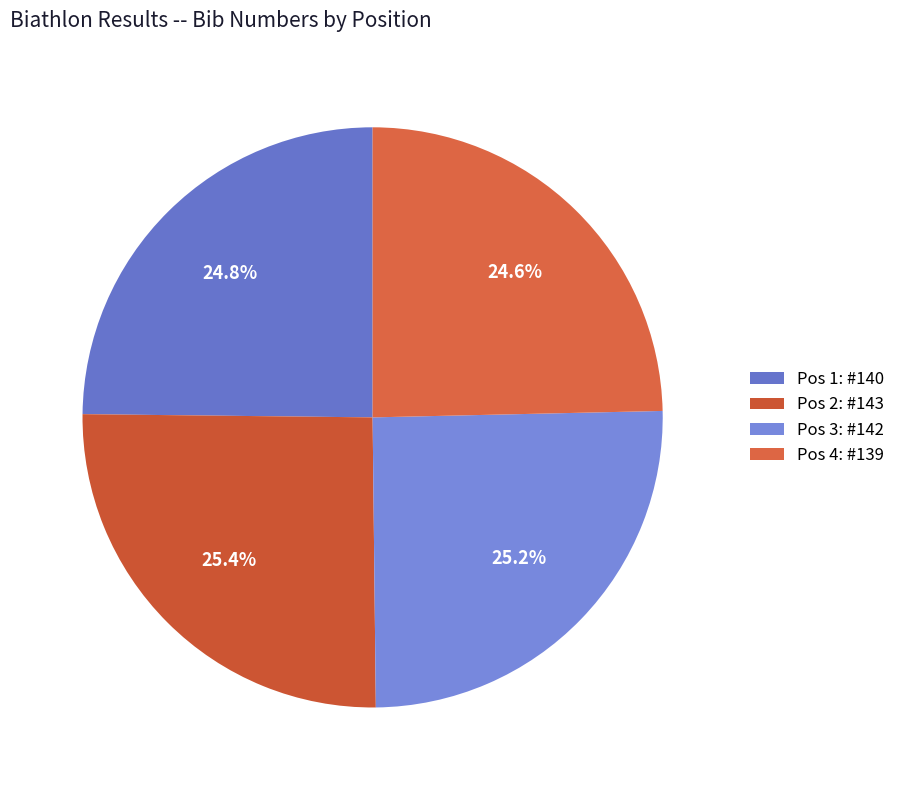

How many segments does this pie chart have?

4